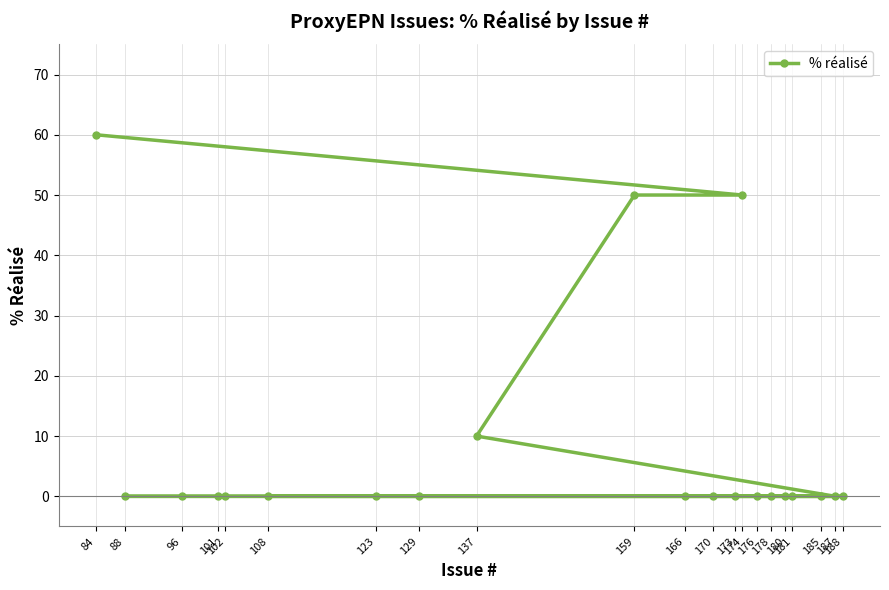

Rank the categories by value from highest to lowest.

84, 174, 159, 137, 187, 181, 180, 178, 176, 129, 102, 101, 96, 88, 188, 185, 173, 170, 166, 123, 108